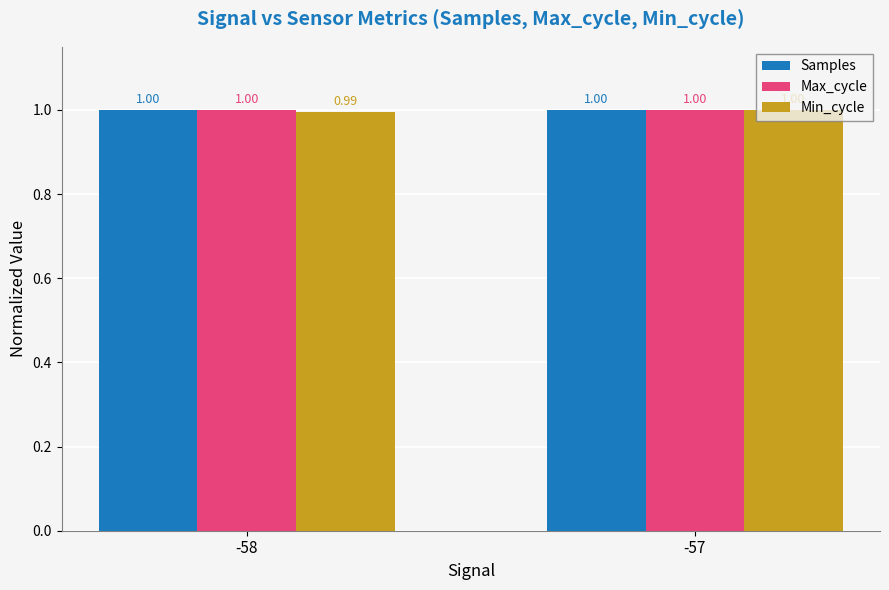

Rank the categories by Min_cycle value from highest to lowest.

-57, -58